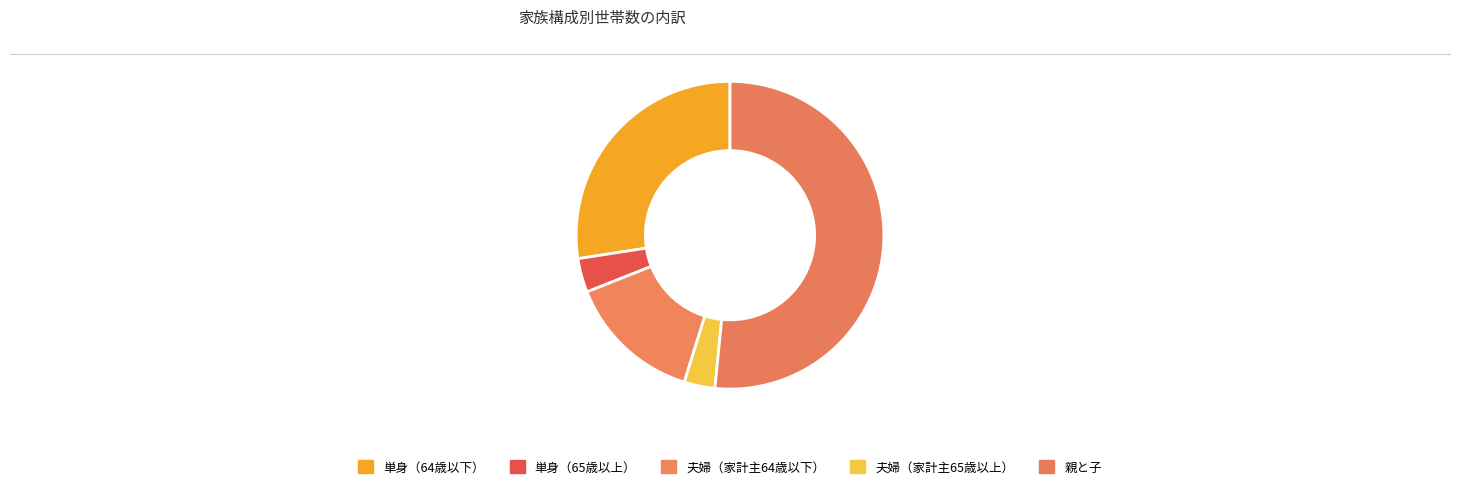

What is the smallest slice in the pie chart?

夫婦（家計主65歳以上）